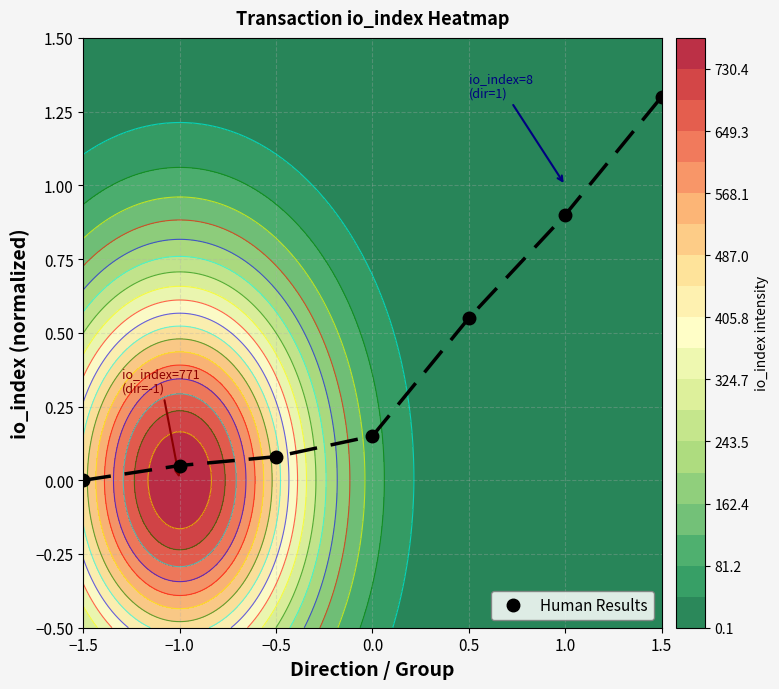

The value at 0.5 is 0.6. True or false?

True